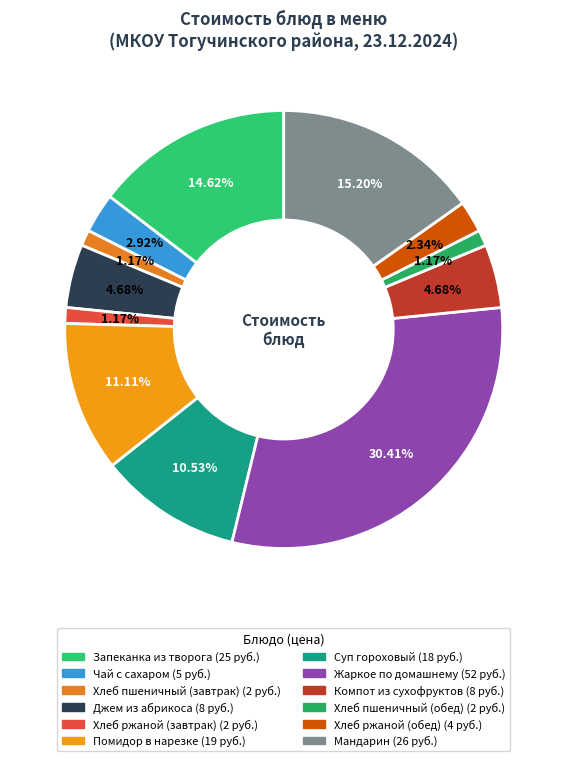

Which slice is the largest?

Жаркое по домашнему